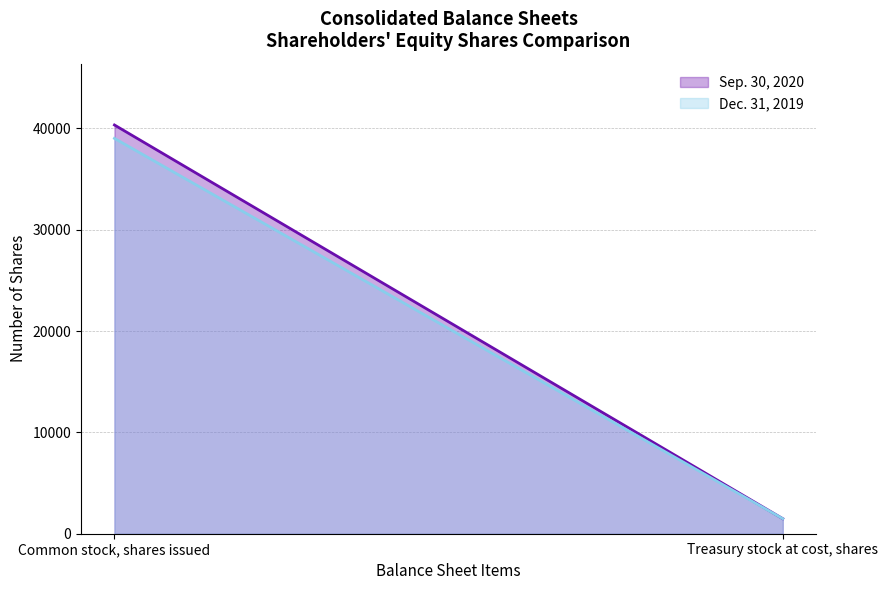

How many lines are shown in the chart?

2